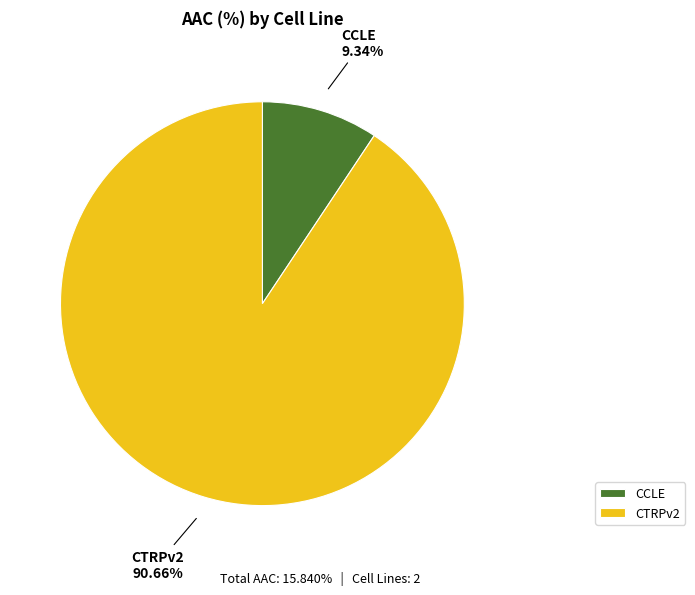

What percentage is the CCLE slice, to the nearest percent?

9%